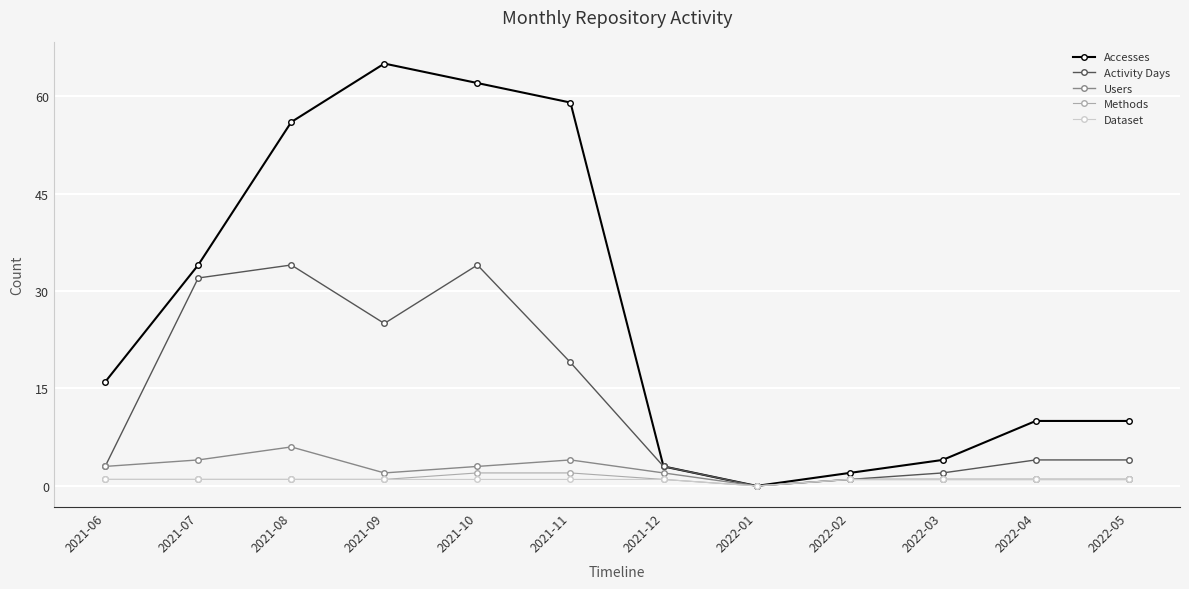

What is the difference between the Accesses values at 2021-11 and 2022-01?

59